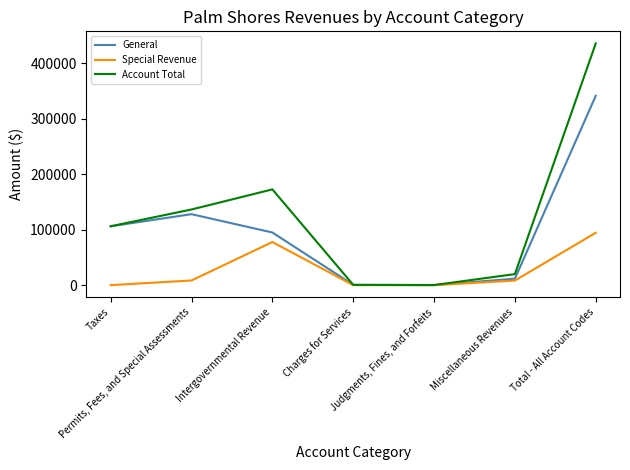

Rank the series by their average value, from highest to lowest.

Account Total, General, Special Revenue